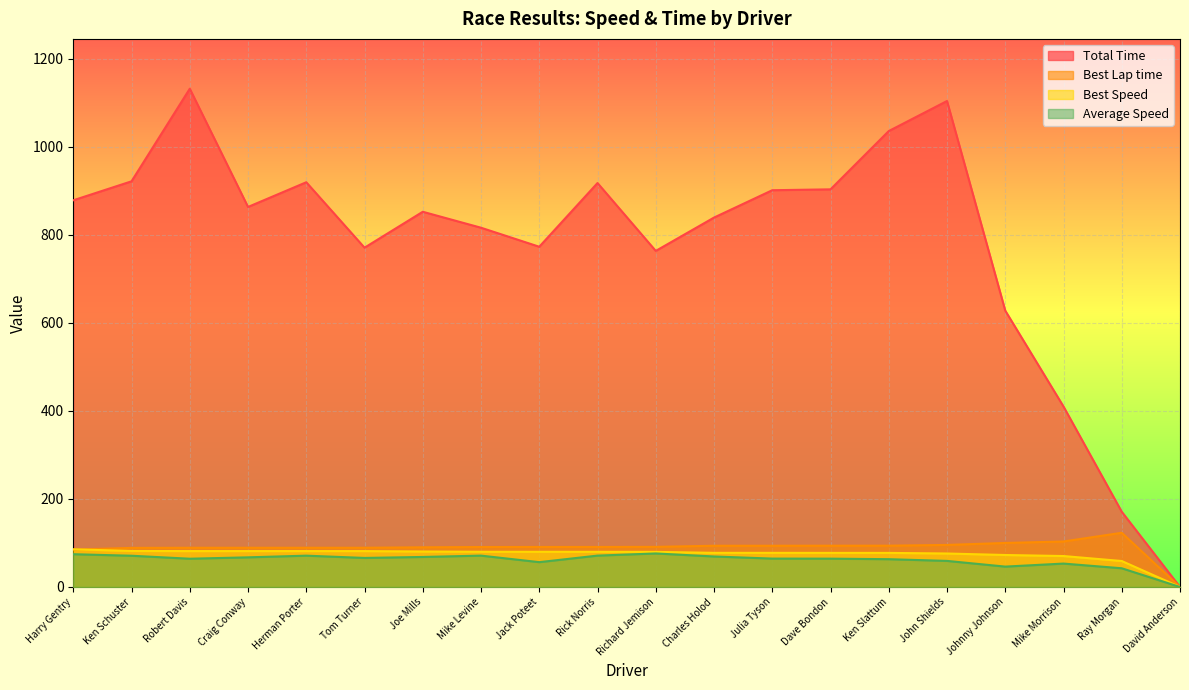

True or false: Average Speed has a value of 71.2 at Herman Porter.

True